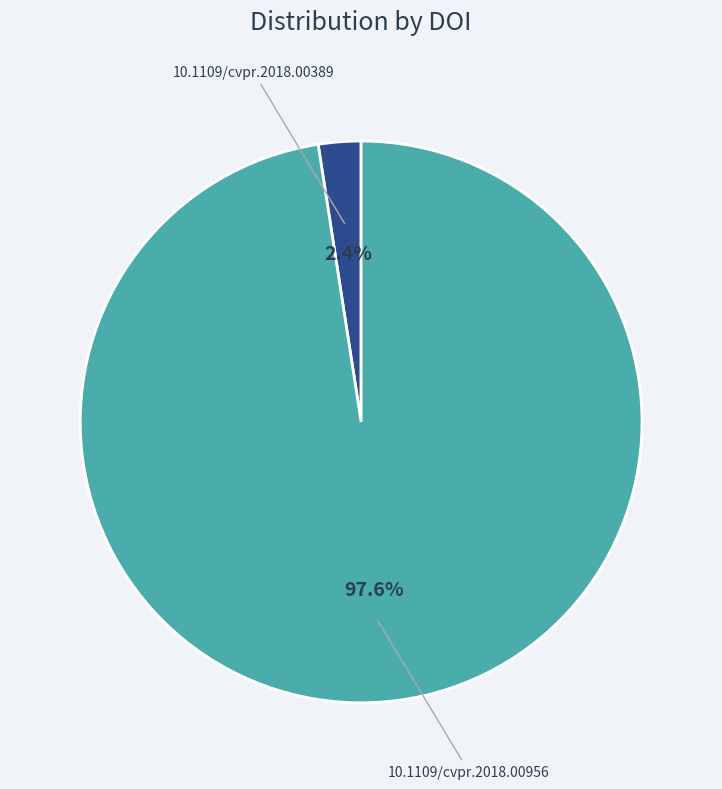

What percentage is NOT represented by 10.1109/cvpr.2018.00389?

97.6%